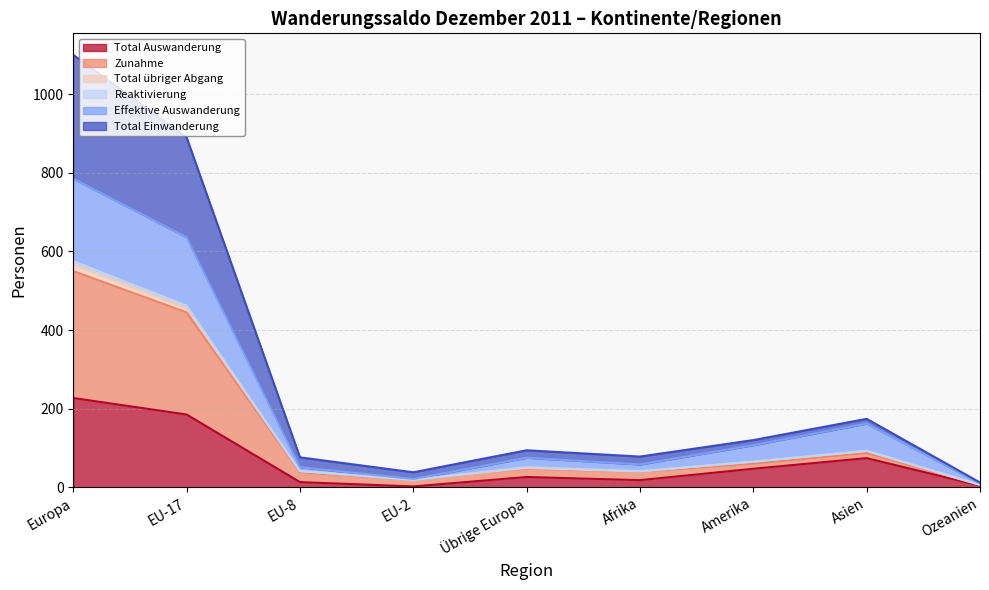

How many data points in Zunahme are less than 47?

4